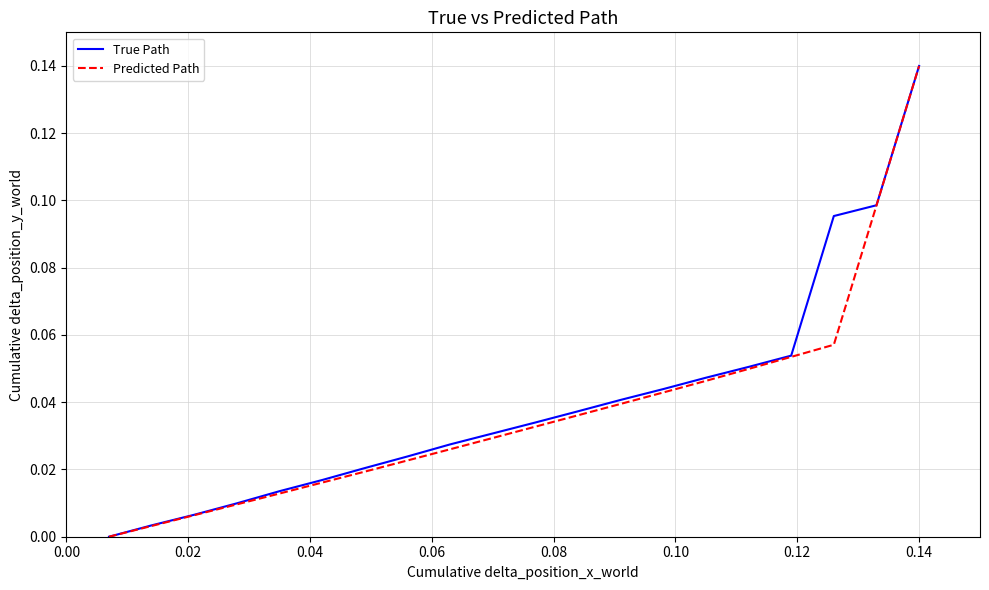

Does the chart have visible grid lines?

Yes